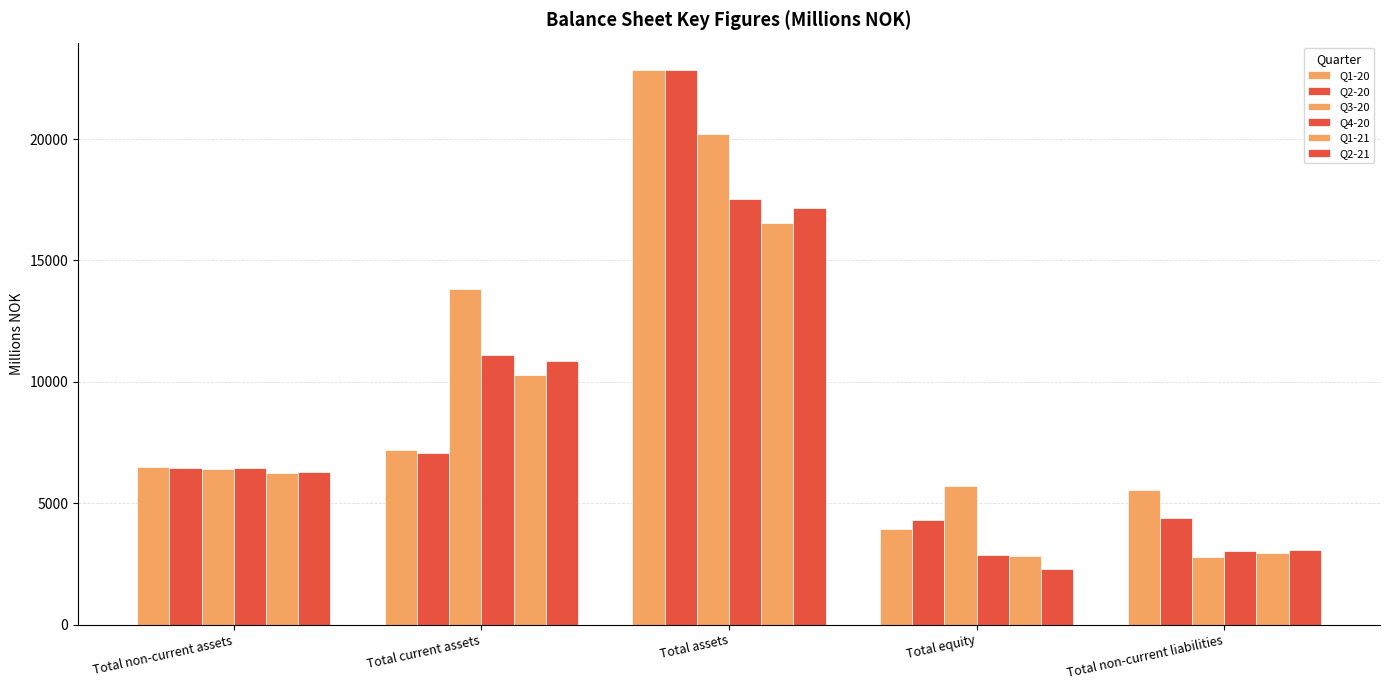

What is the value of the Q4-20 bar at the 3rd from the left?

17541